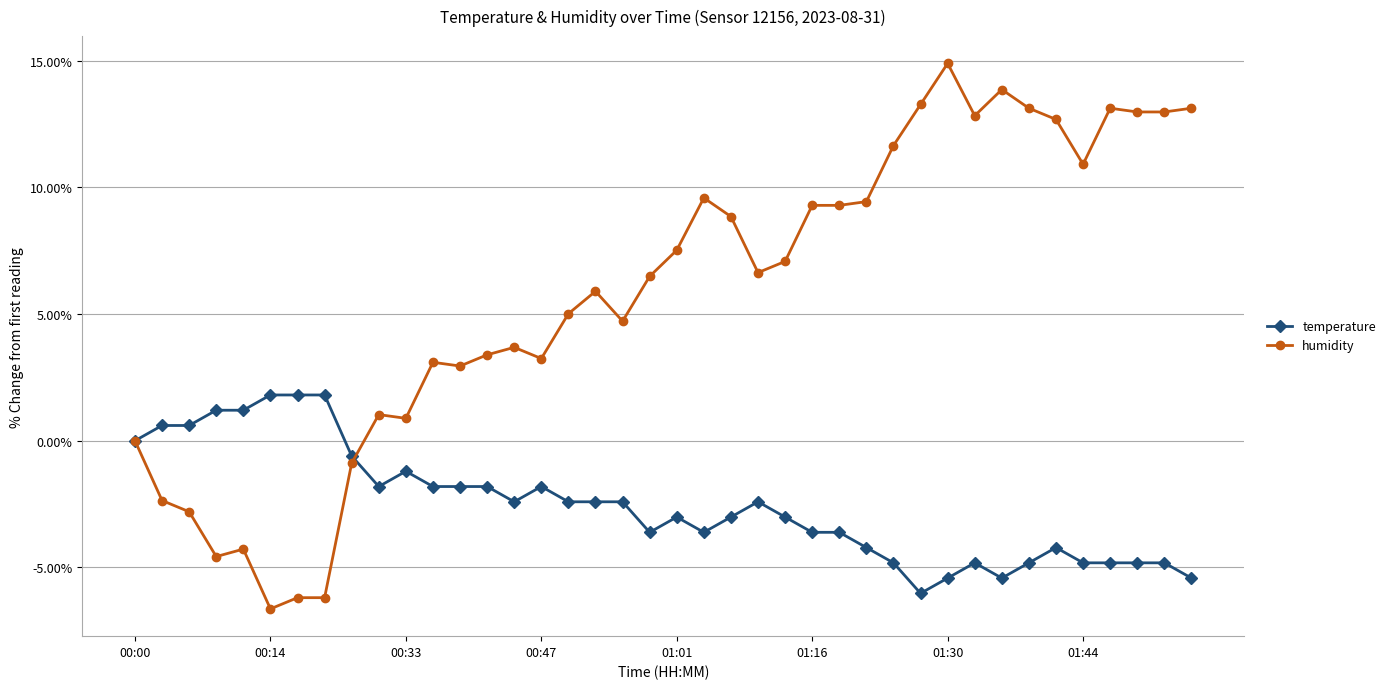

Which series has the largest total across all categories?

humidity